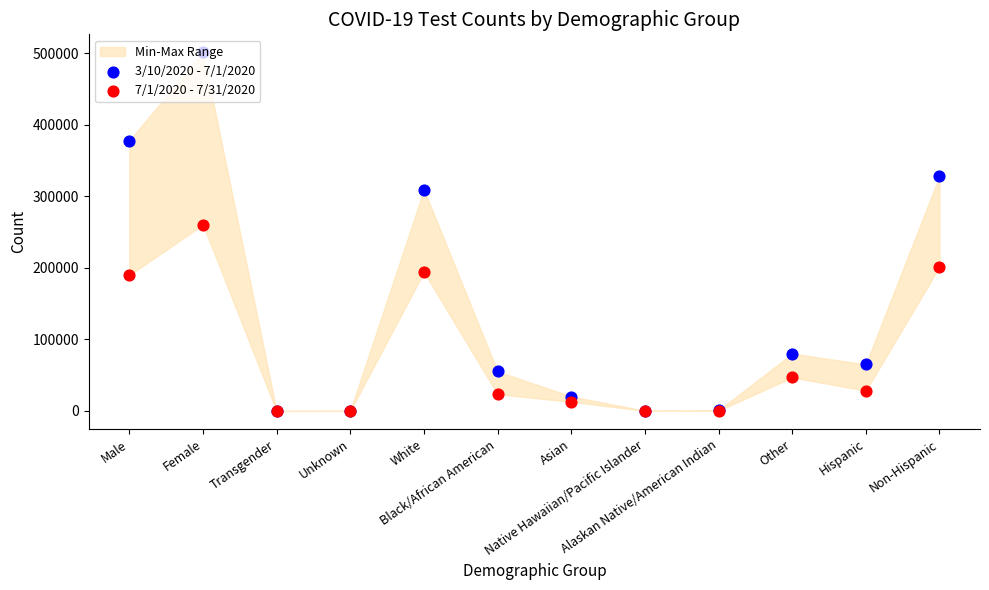

Which series contains the highest Y value?

3/10/2020 - 7/1/2020